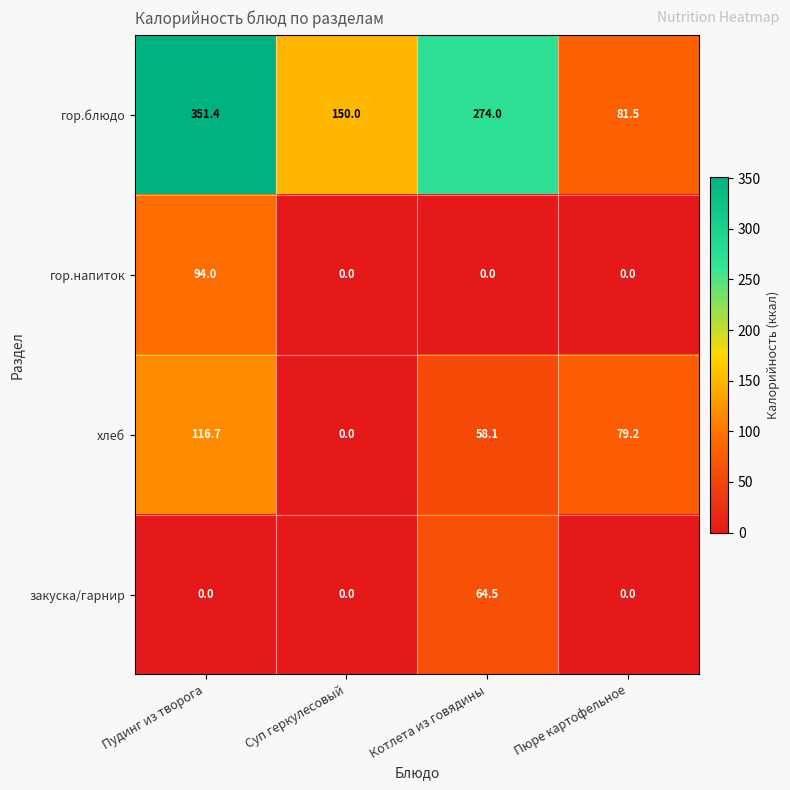

At which label does гор.блюдо first exceed 274?

Пудинг из творога